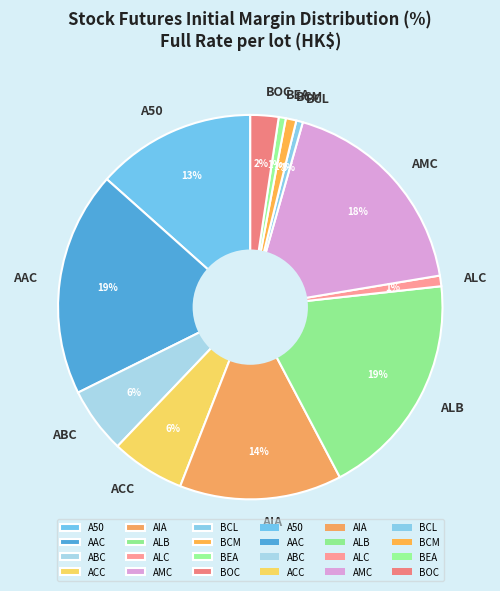

What percentage is the AAC slice, to the nearest percent?

19%